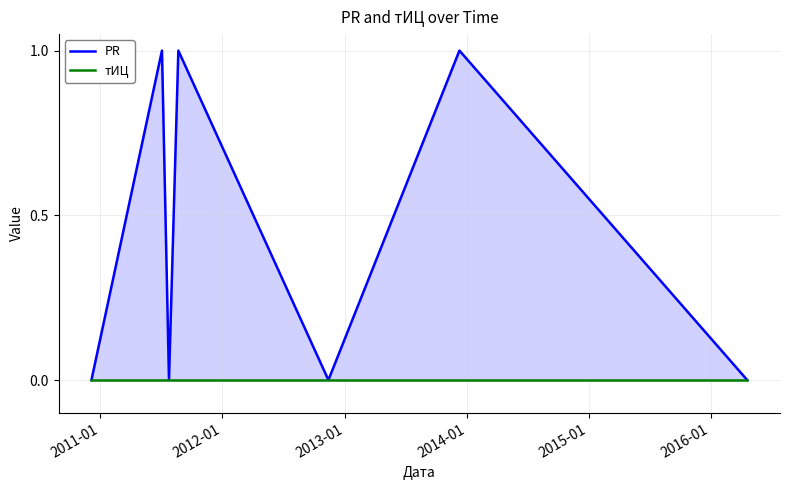

How many series are shown in this chart?

2